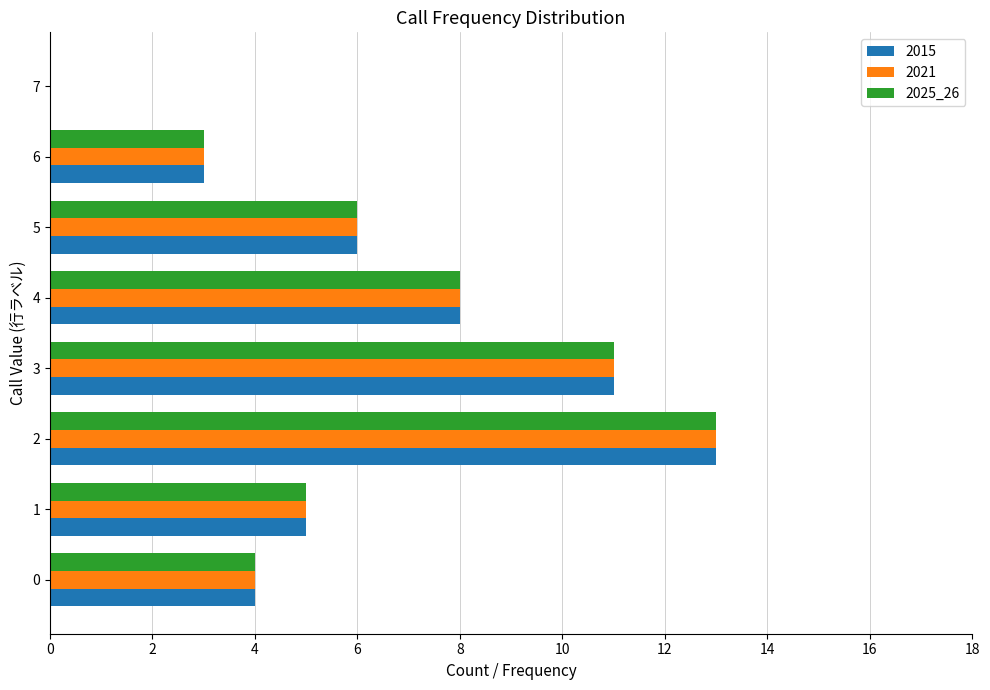

What is the maximum value shown in the chart?

13